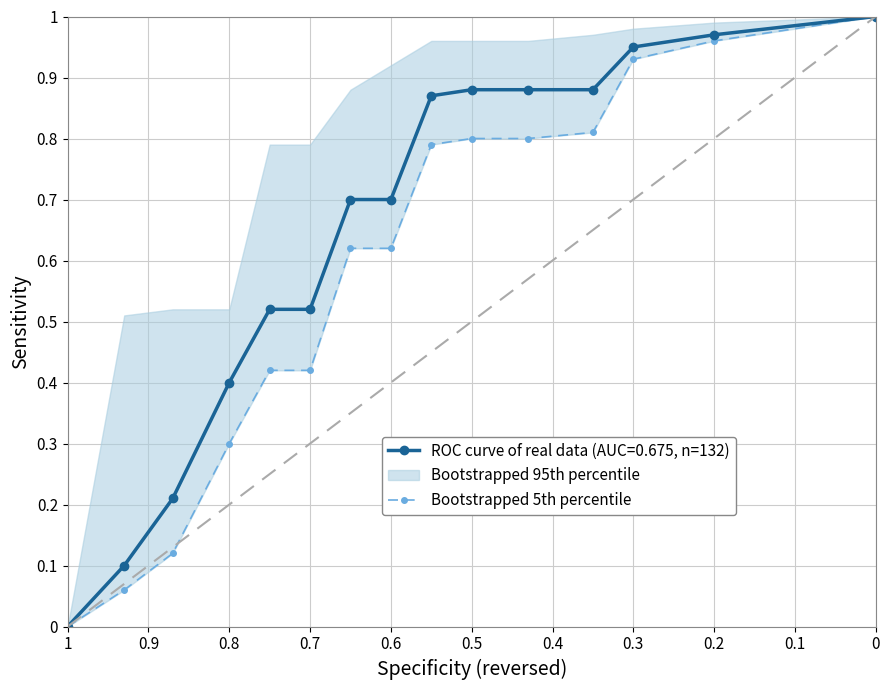

The chart shows a value of 0.1 at 0.8. True or false?

False